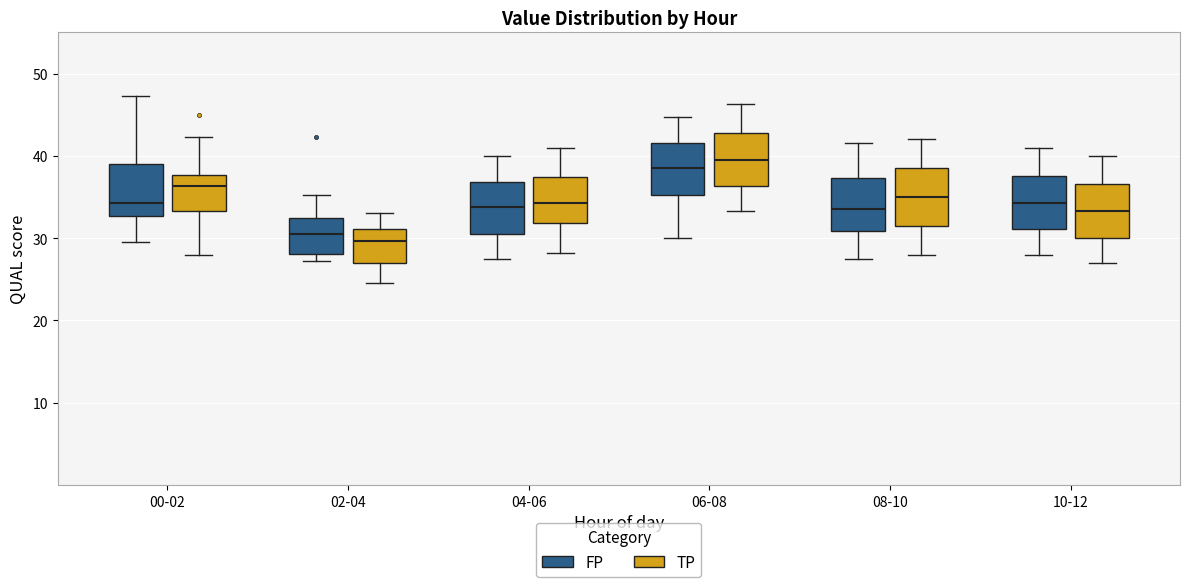

Which box's median line is the highest?

06-08 (TP)